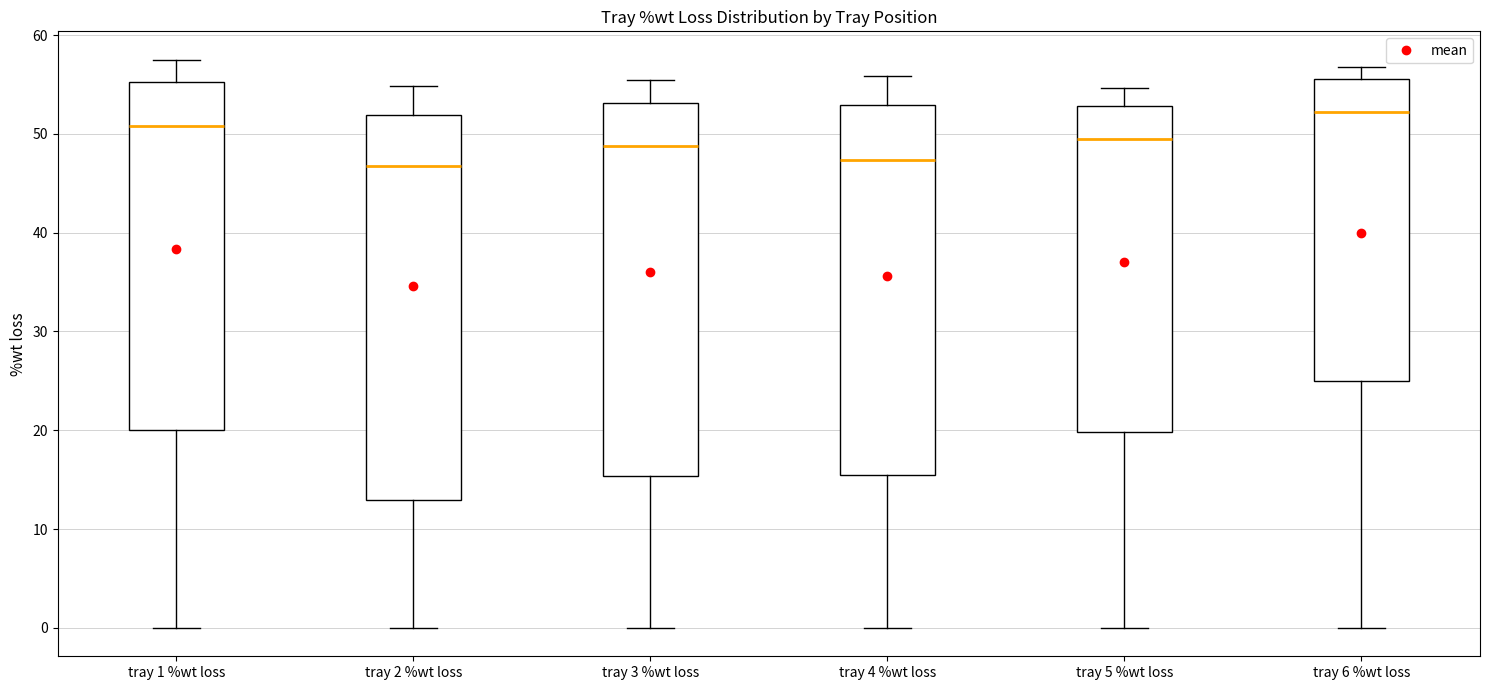

Comparing the boxes themselves (not the whiskers), which one is the tallest?

tray 2 %wt loss